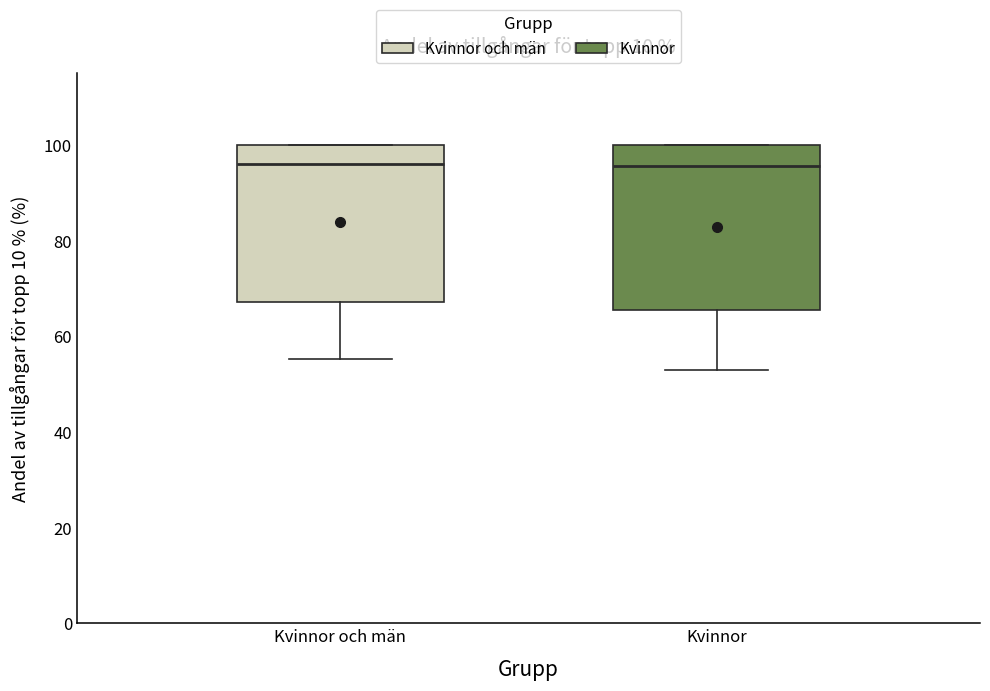

Reading left to right, read every box against the y-axis: the position of its median line, the range the box covers, and the ends of its whiskers. The values are not printed on the chart, so give them approximately, as read against the axis.

Kvinnor och män: median 96, box 68 to 100, whiskers 56 to 100
Kvinnor: median 96, box 66 to 100, whiskers 54 to 100